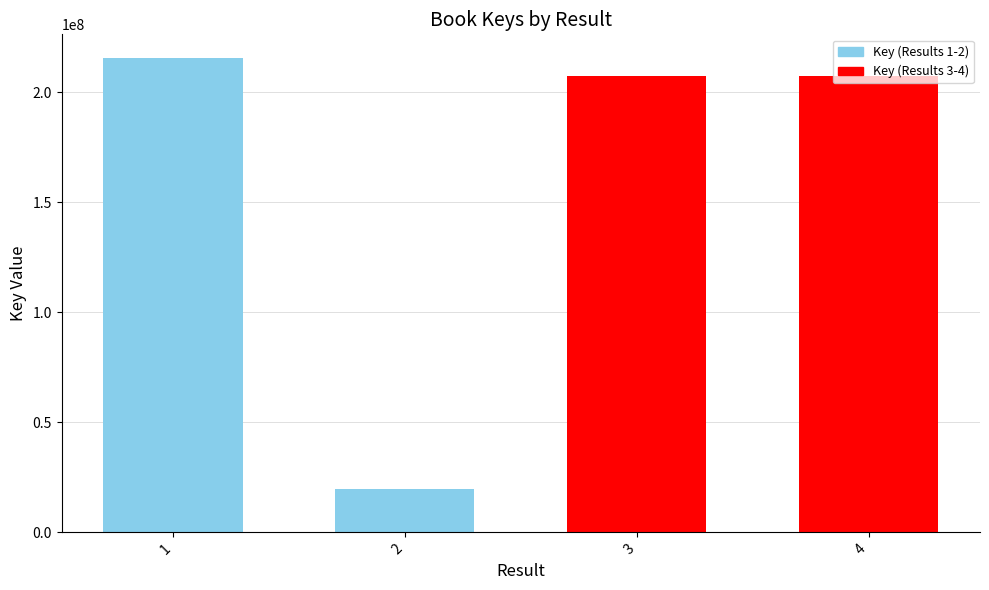

What is the sum of all values?

649644513